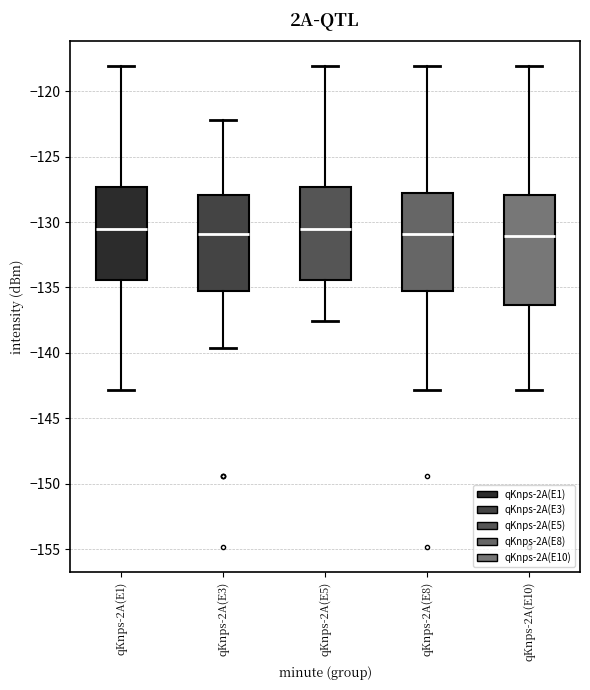

Reading left to right, transcribe this box plot: for each box, give where its median line is, the range the box spans, and where its two whiskers end, as read against the y-axis. The values are not printed on the chart, so give them approximately, as read against the axis.

qKnps-2A(E1): median -130.5, box -134.5 to -127.5, whiskers -143.0 to -118.0
qKnps-2A(E3): median -131.0, box -135.5 to -128.0, whiskers -139.5 to -122.0
qKnps-2A(E5): median -130.5, box -134.5 to -127.5, whiskers -137.5 to -118.0
qKnps-2A(E8): median -131.0, box -135.5 to -128.0, whiskers -143.0 to -118.0
qKnps-2A(E10): median -131.0, box -136.5 to -128.0, whiskers -143.0 to -118.0